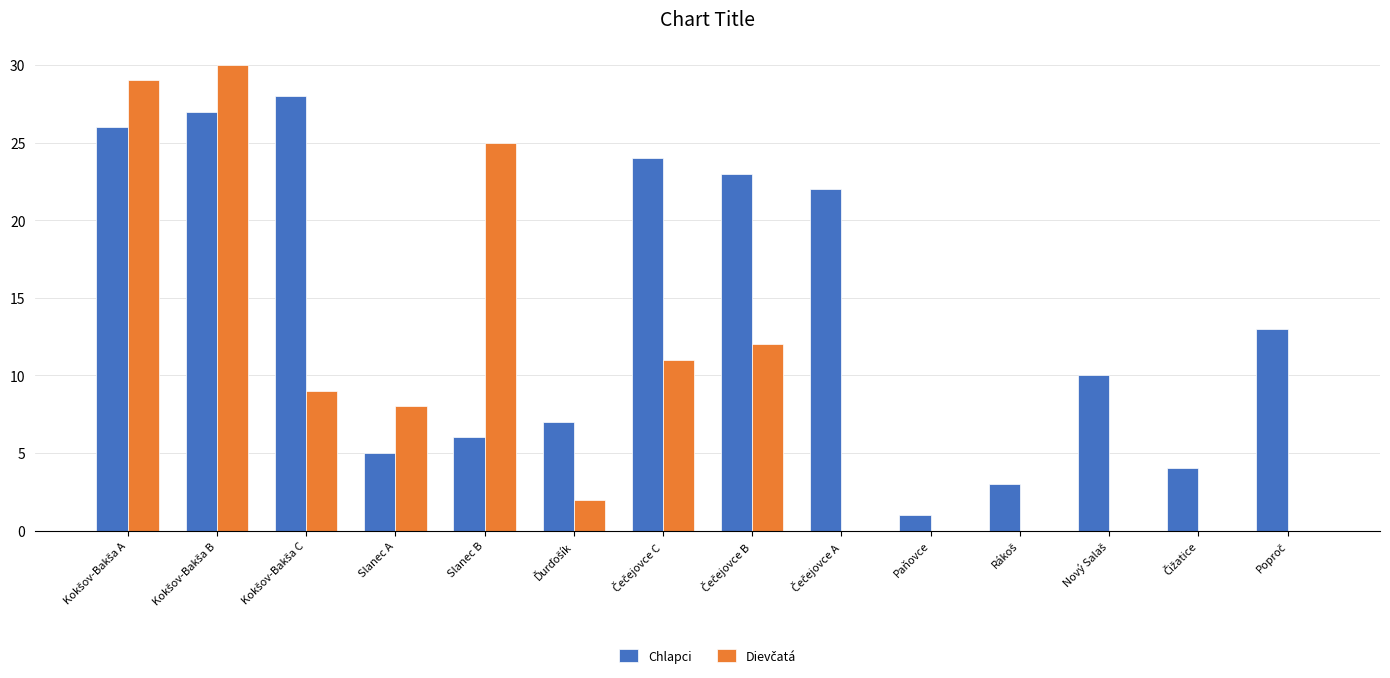

Which series has the largest total across all categories?

Chlapci